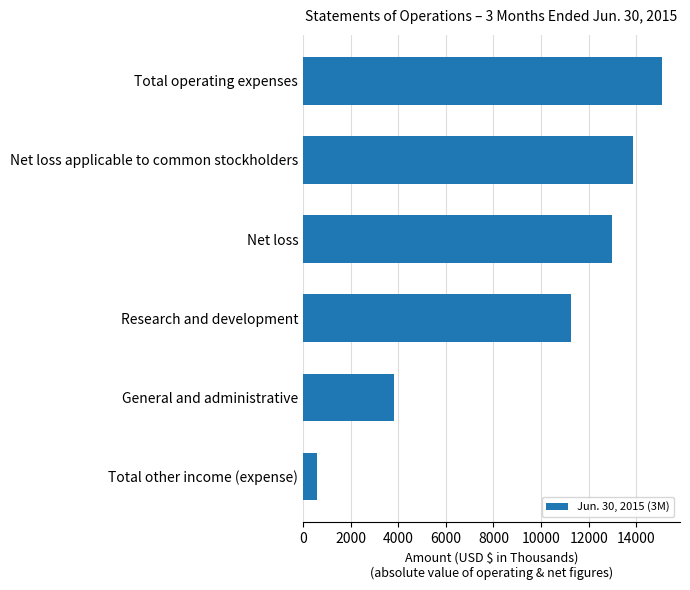

How many values are below 12980?

3